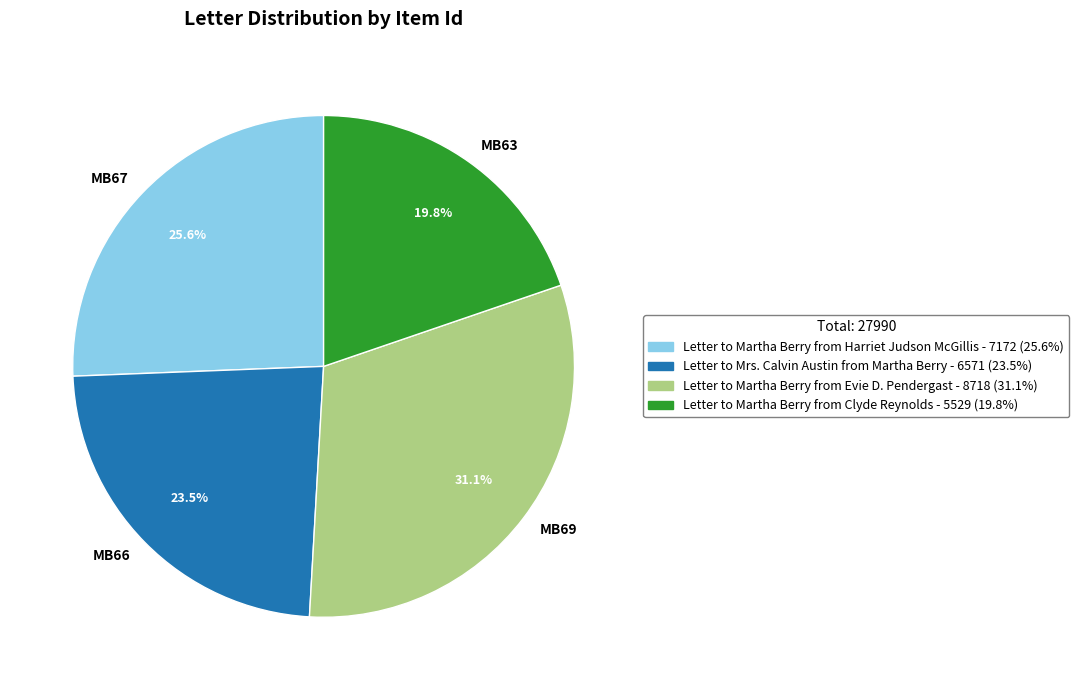

Which slice is the smallest?

MB63